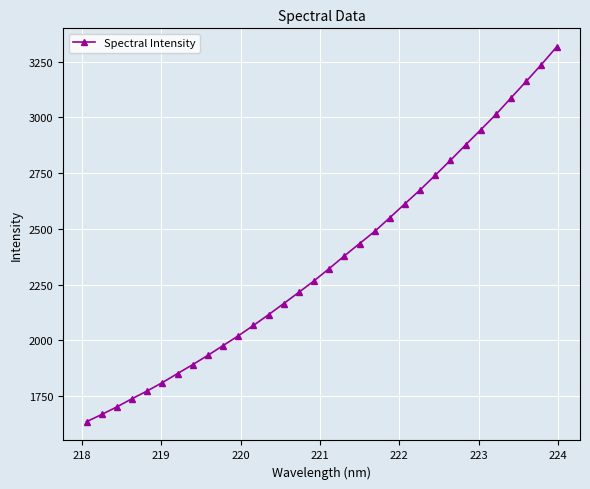

What is the difference between the second highest and second lowest values?

1570.4